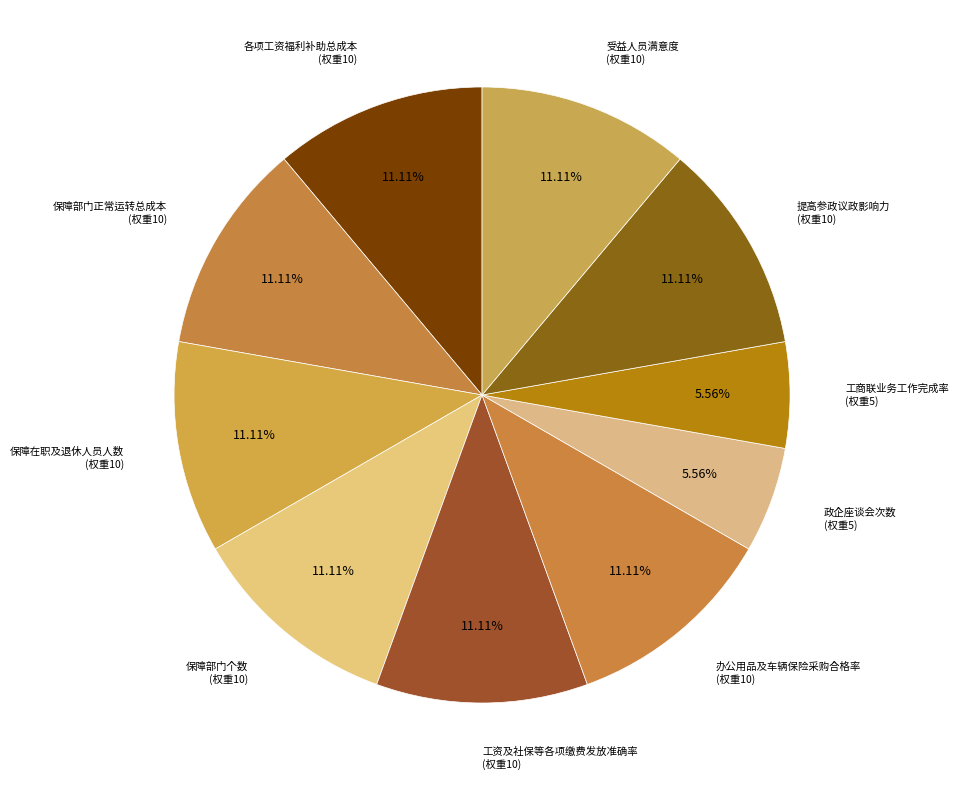

How many segments does this pie chart have?

10